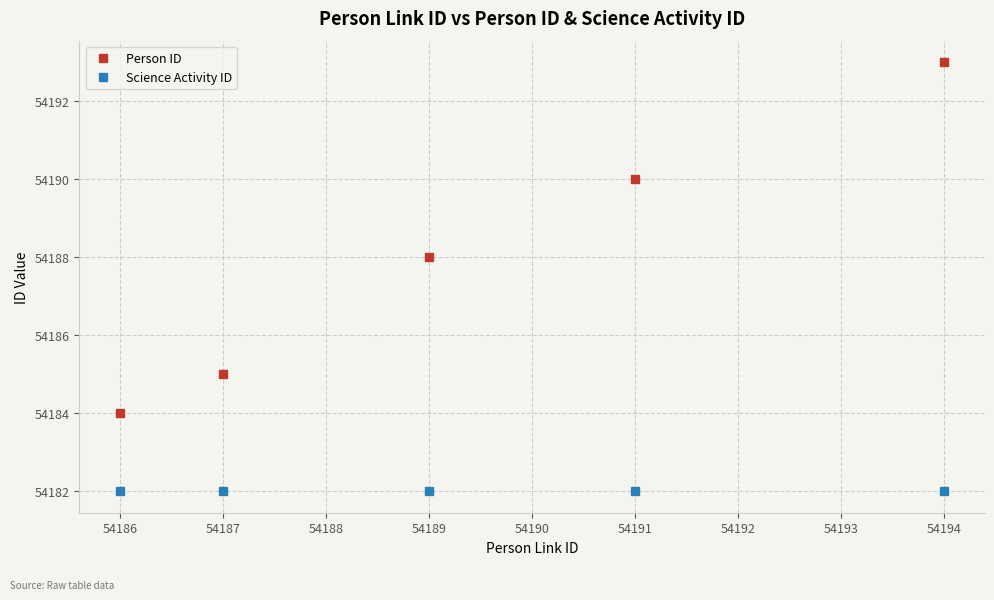

What is the difference between the maximum and minimum values in the Person ID series?

9